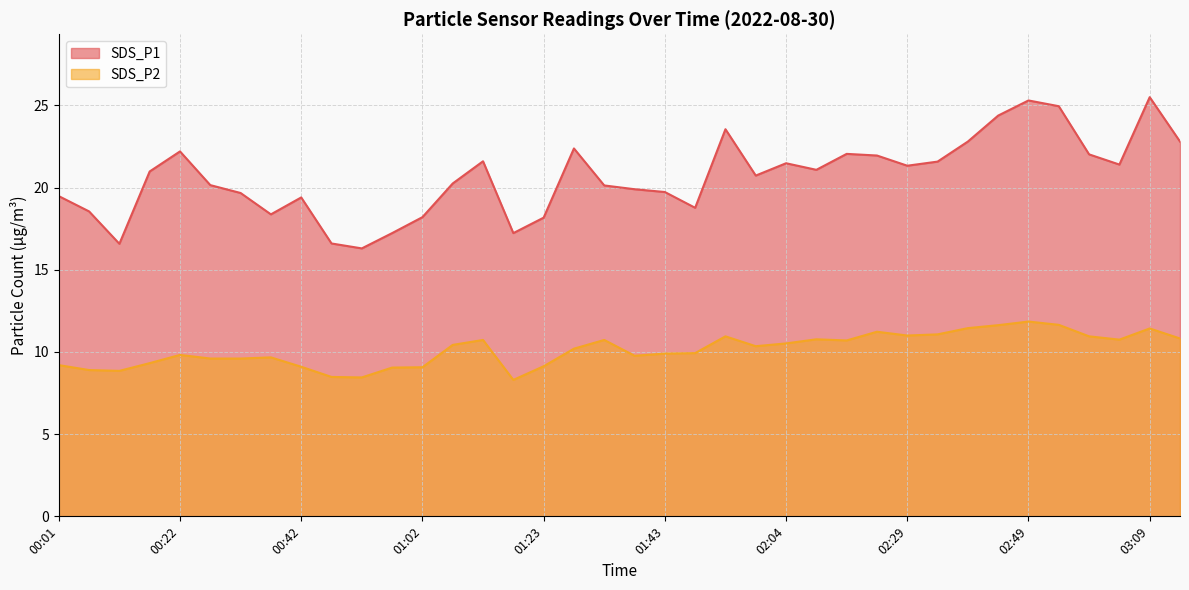

What is the difference between the SDS_P1 values at 00:57 and 02:24?

4.7